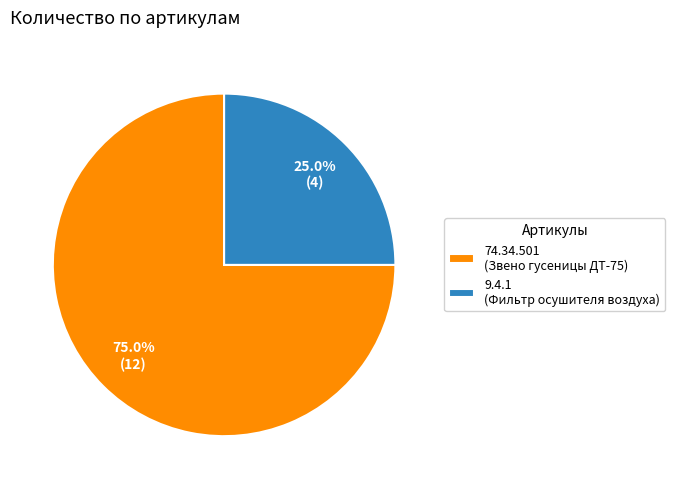

Is it true that 74.34.501 is 75% of the pie?

True